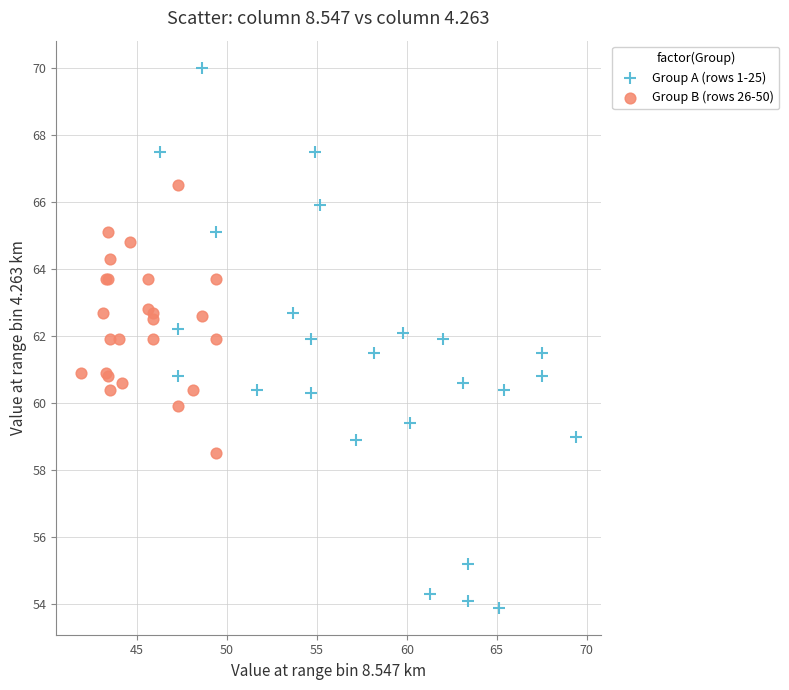

Which series contains the highest Y value?

Group A (rows 1-25)